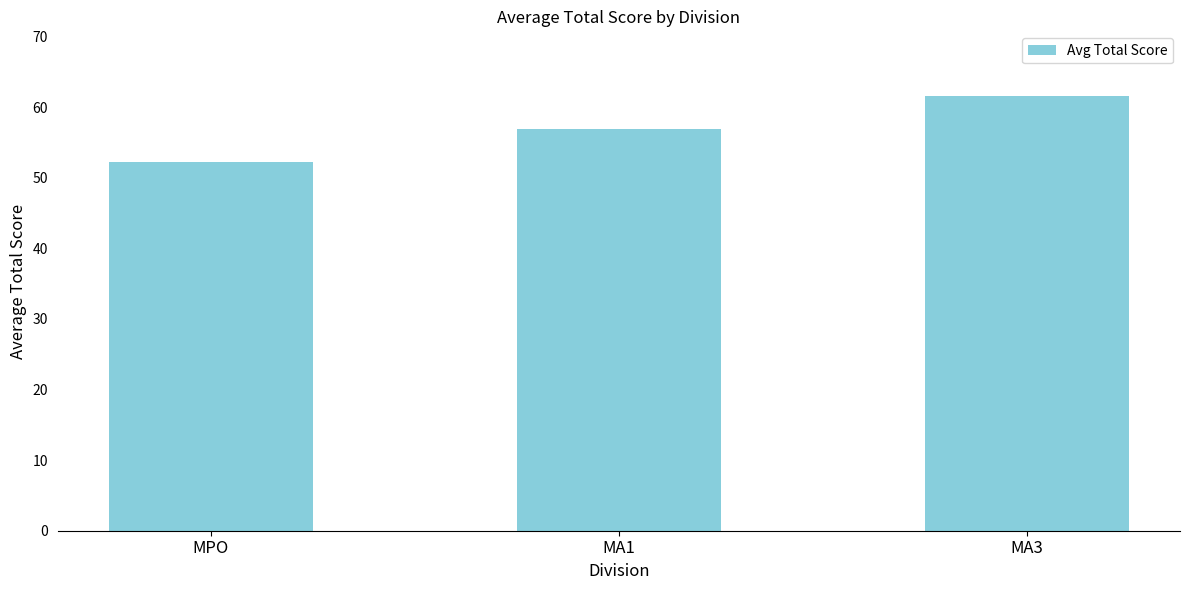

What is the sum of all values?

170.6